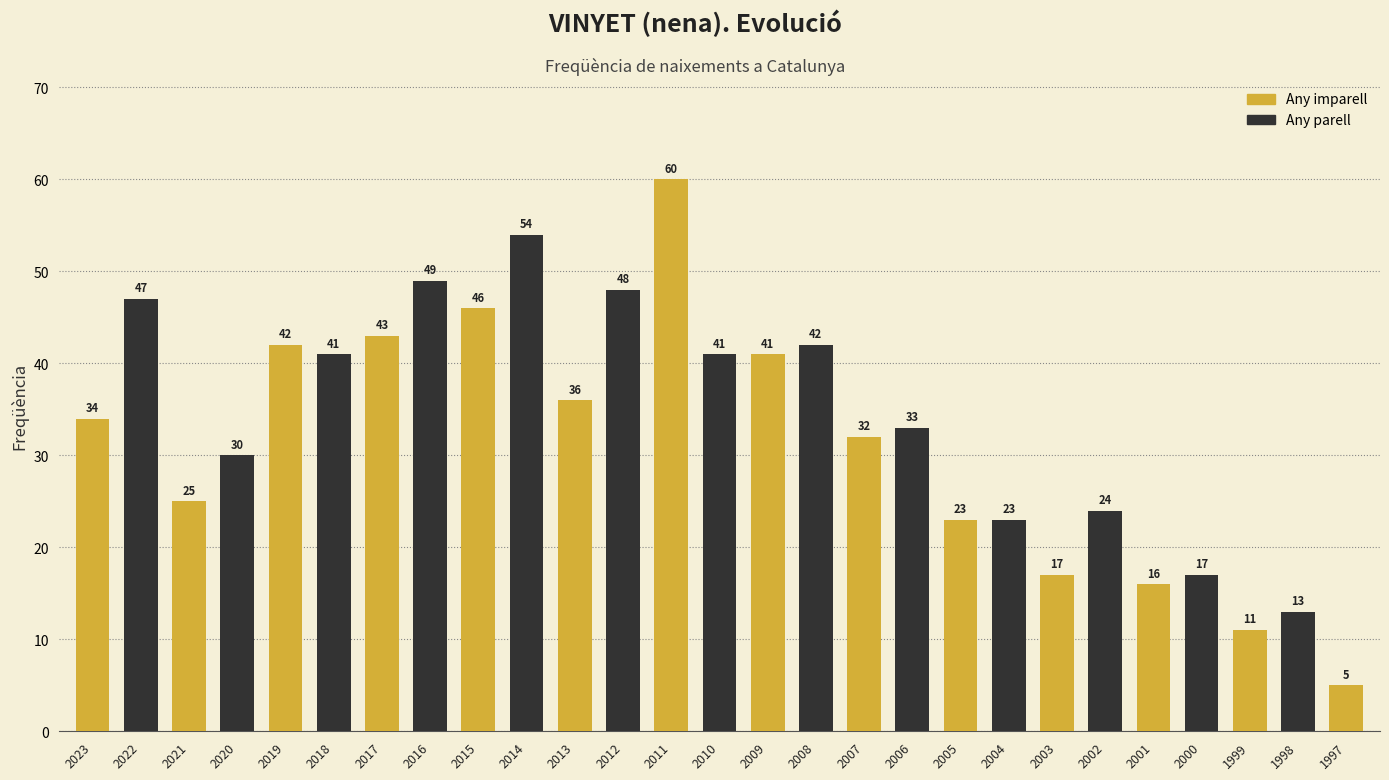

What is the approximate value at 2020?

30